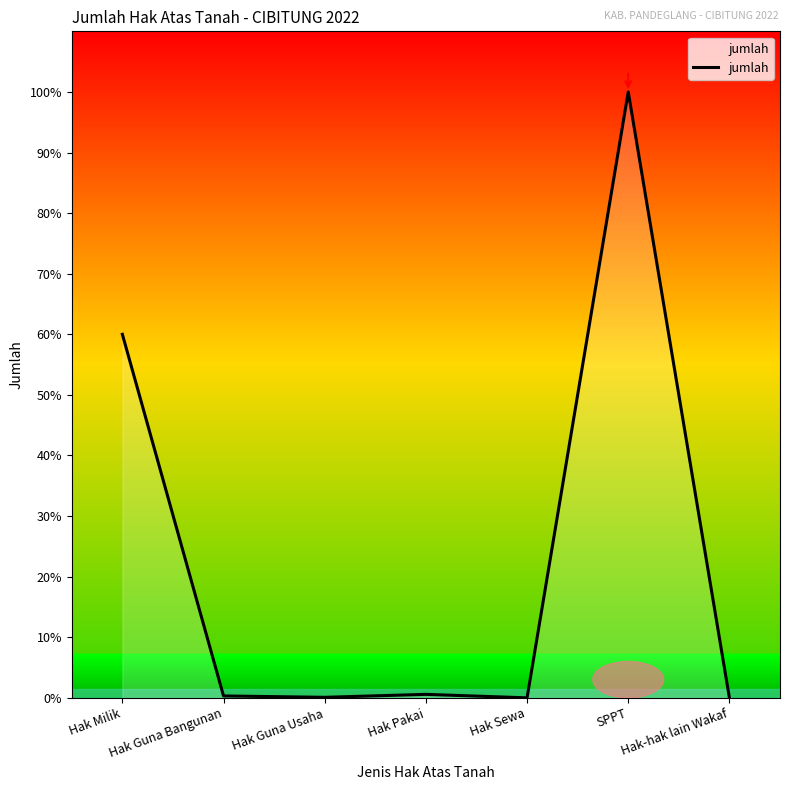

Reading left to right, what are all the values shown in this chart?

Hak Milik=3442	Hak Guna Bangunan=18	Hak Guna Usaha=5	Hak Pakai=33	Hak Sewa=0	SPPT=5737	Hak-hak lain Wakaf=0